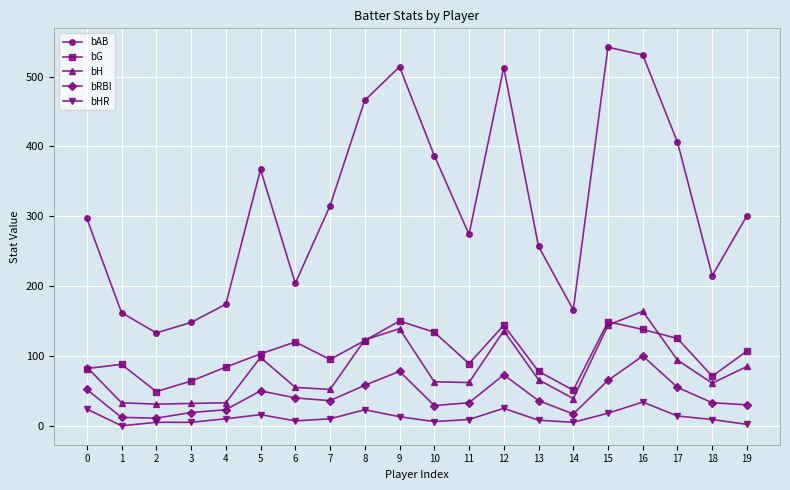

True or false: bG and bH intersect in this chart.

True